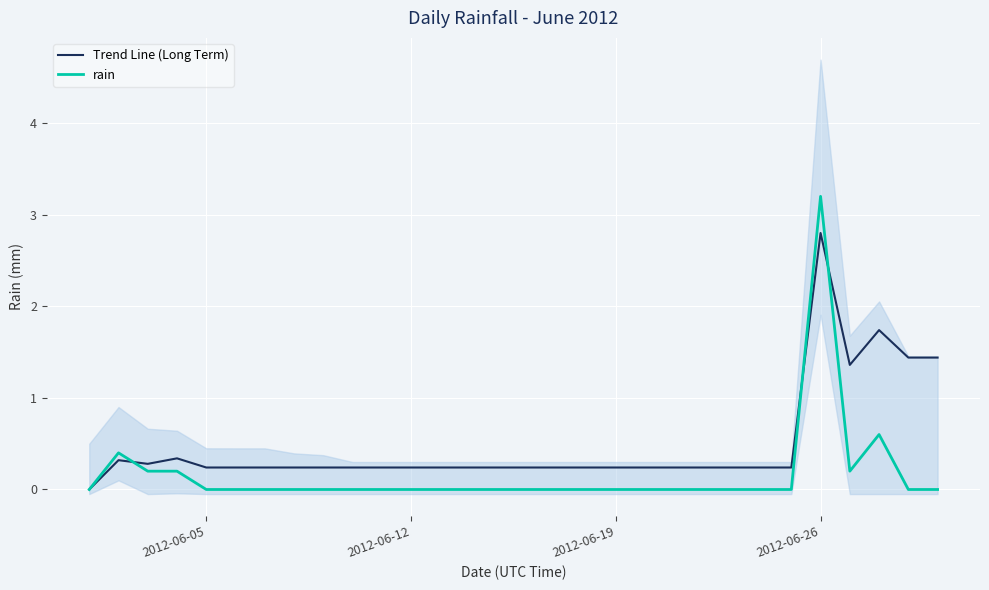

Count the number of categories in the chart.

30